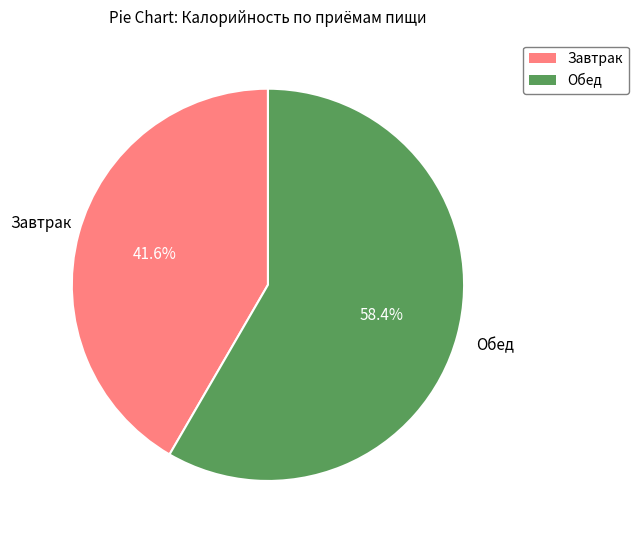

Between Обед and Завтрак, which is larger?

Обед